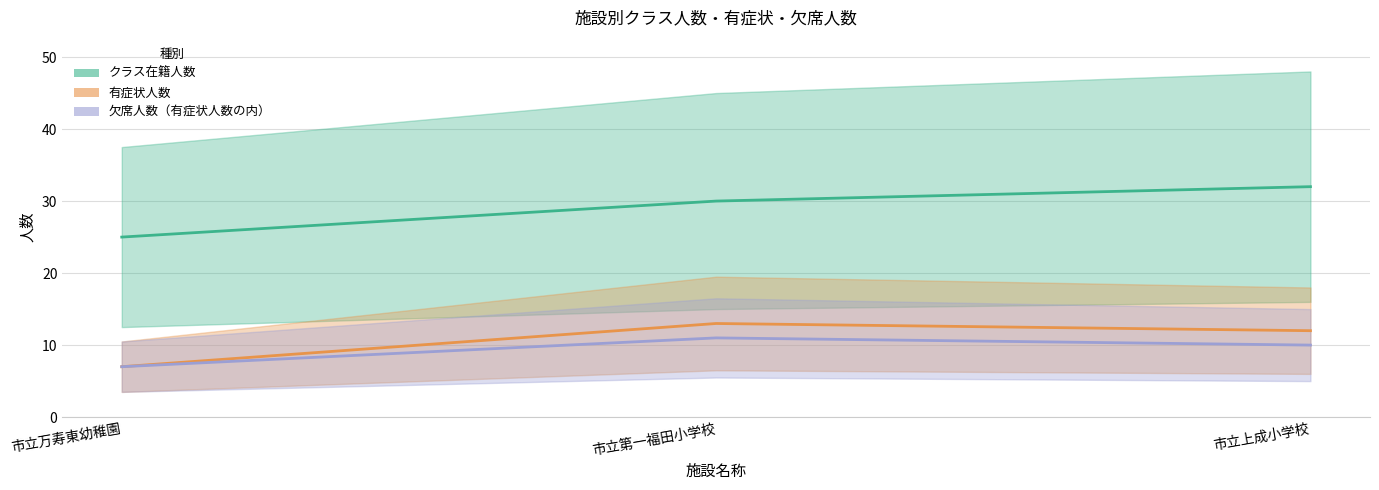

At how many categories does at least one series exceed 26?

2